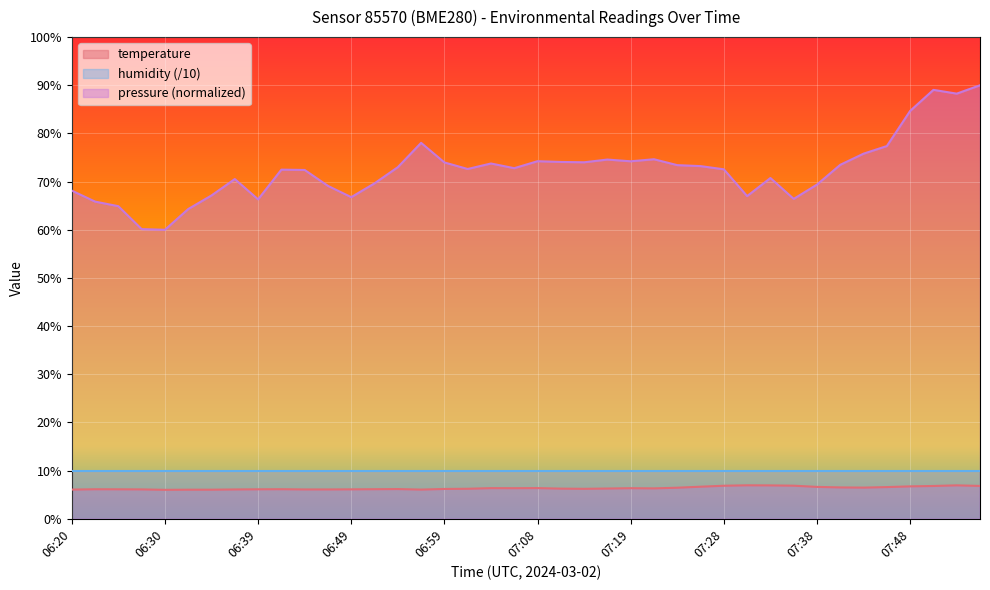

What position from the right is 06:44?

30